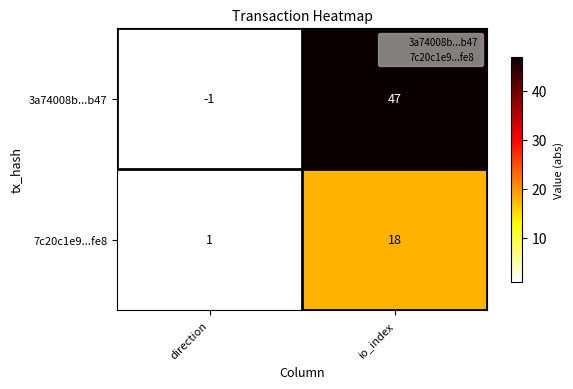

Is the value of 7c20c1e9...fe8 at direction greater than the value of 3a74008b...b47 at direction?

Yes